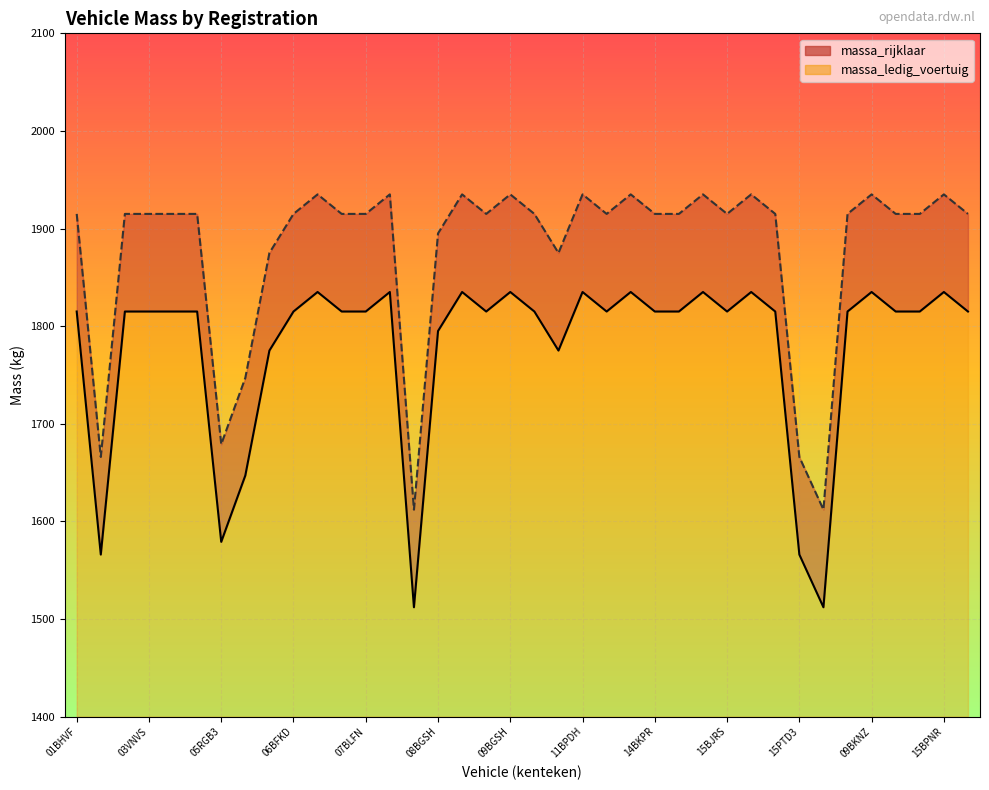

What is the difference between the maximum and second lowest values in the massa_ledig_voertuig series?

323